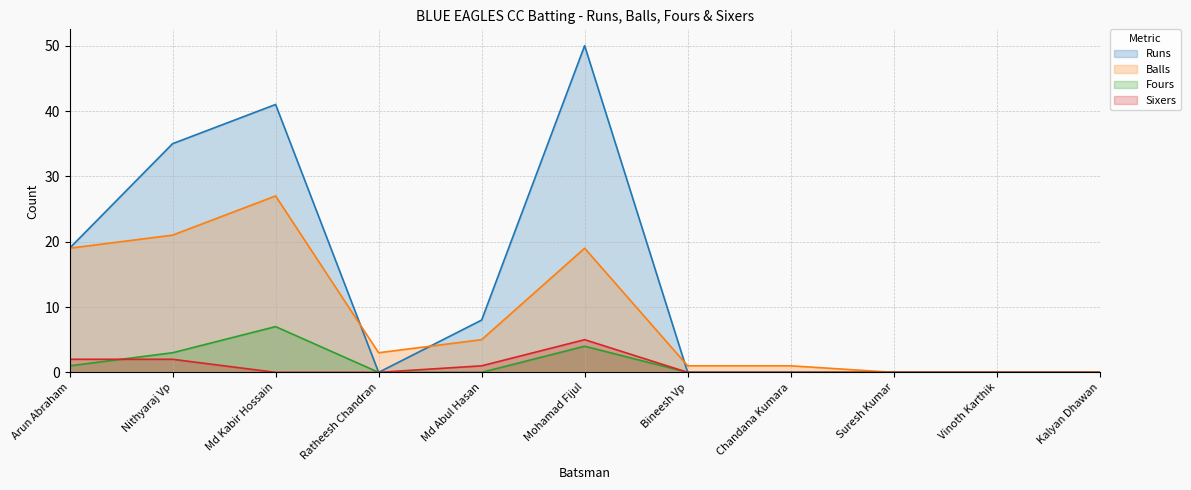

True or false: Fours and Runs intersect in this chart.

False